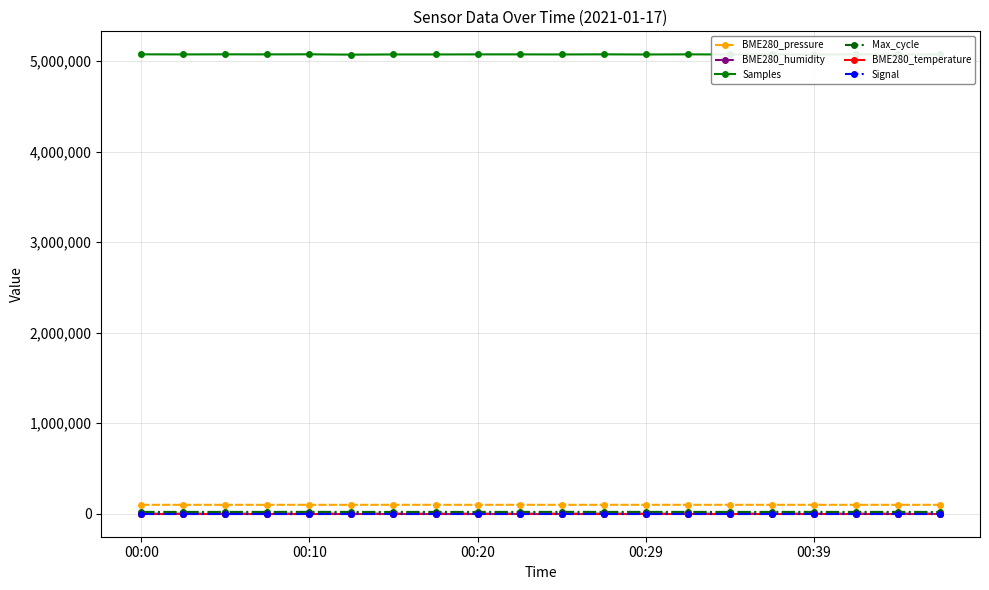

What is the maximum value shown in the chart?

5075963.0